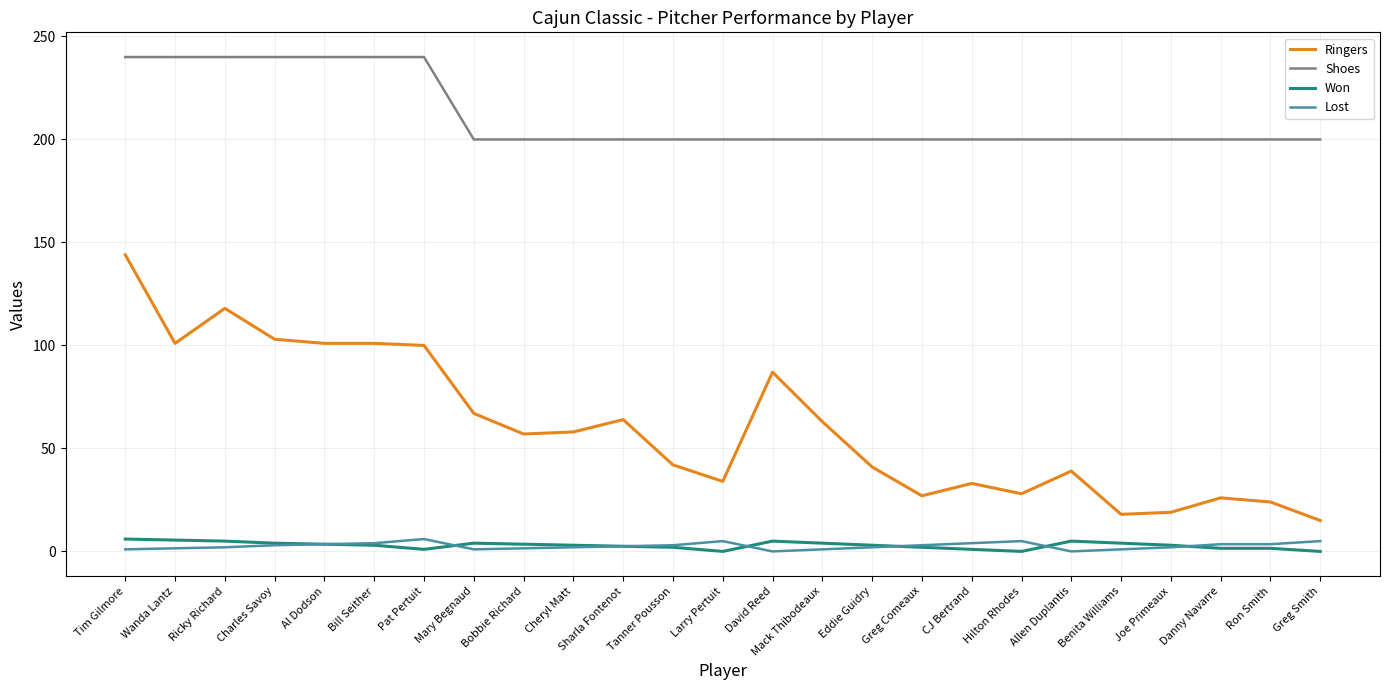

The Shoes series shows 240.0 at Pat Pertuit. True or false?

True